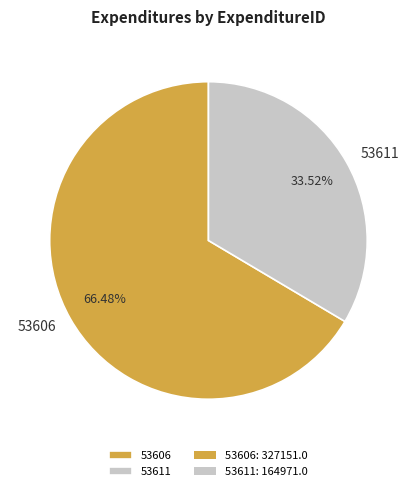

What is the total percentage of 53606 and 53611?

100.0%